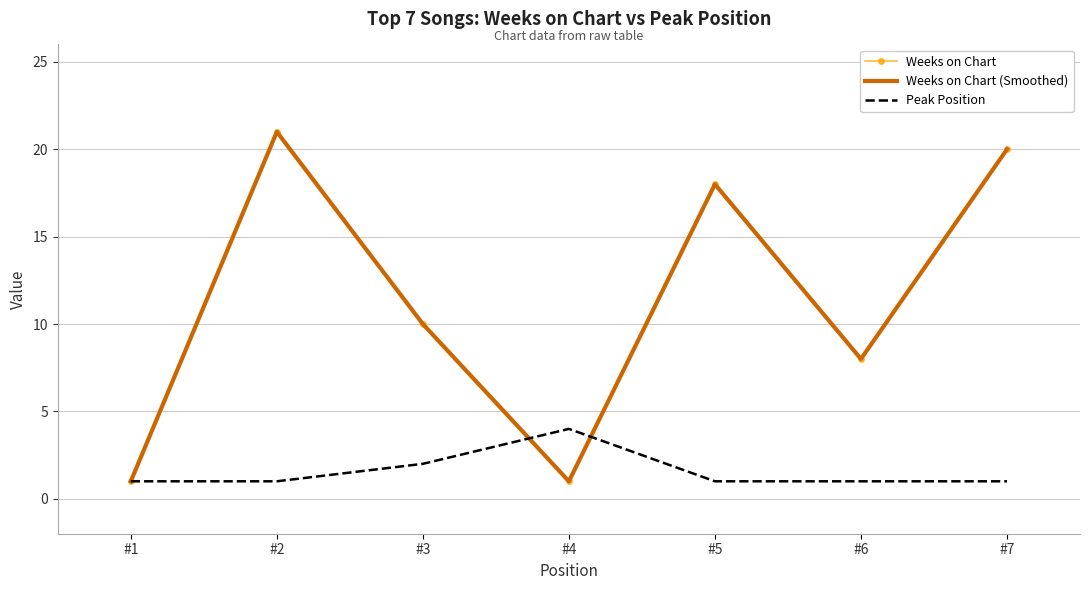

How many data points in Weeks on Chart are less than 10?

3